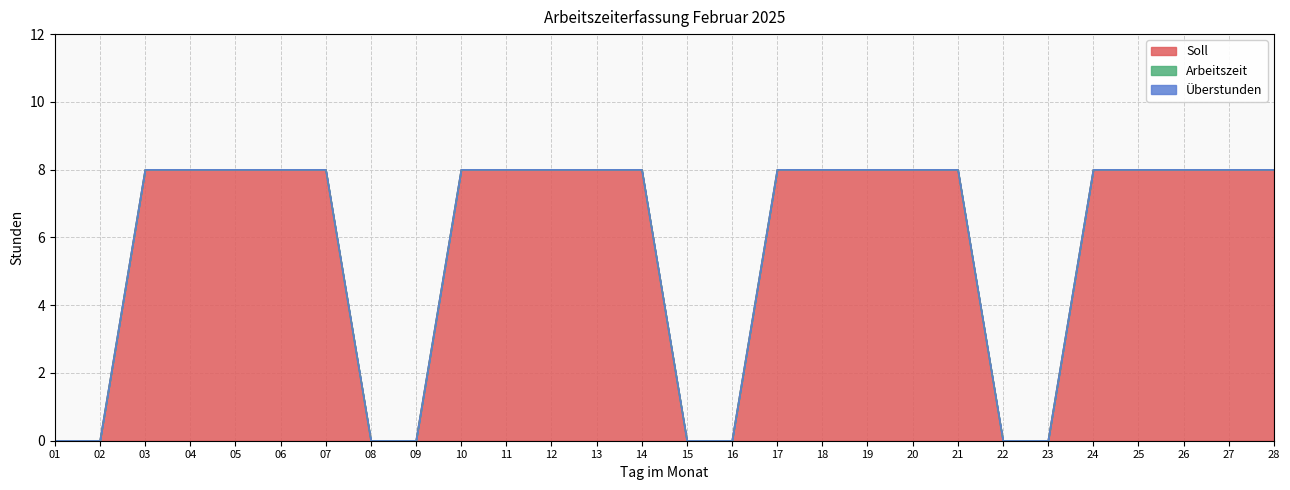

True or false: Arbeitszeit and Überstunden cross at least once.

False